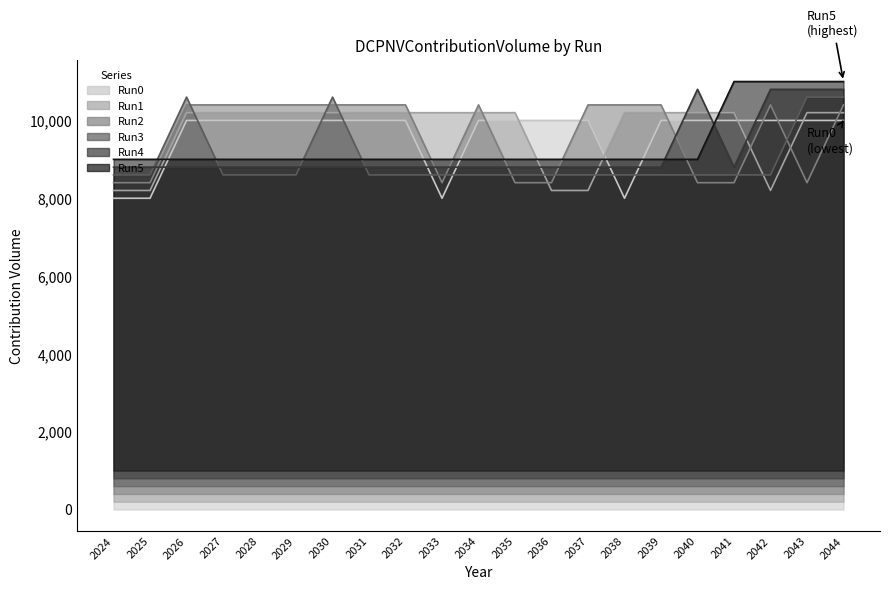

What is the maximum value shown in the chart?

11000